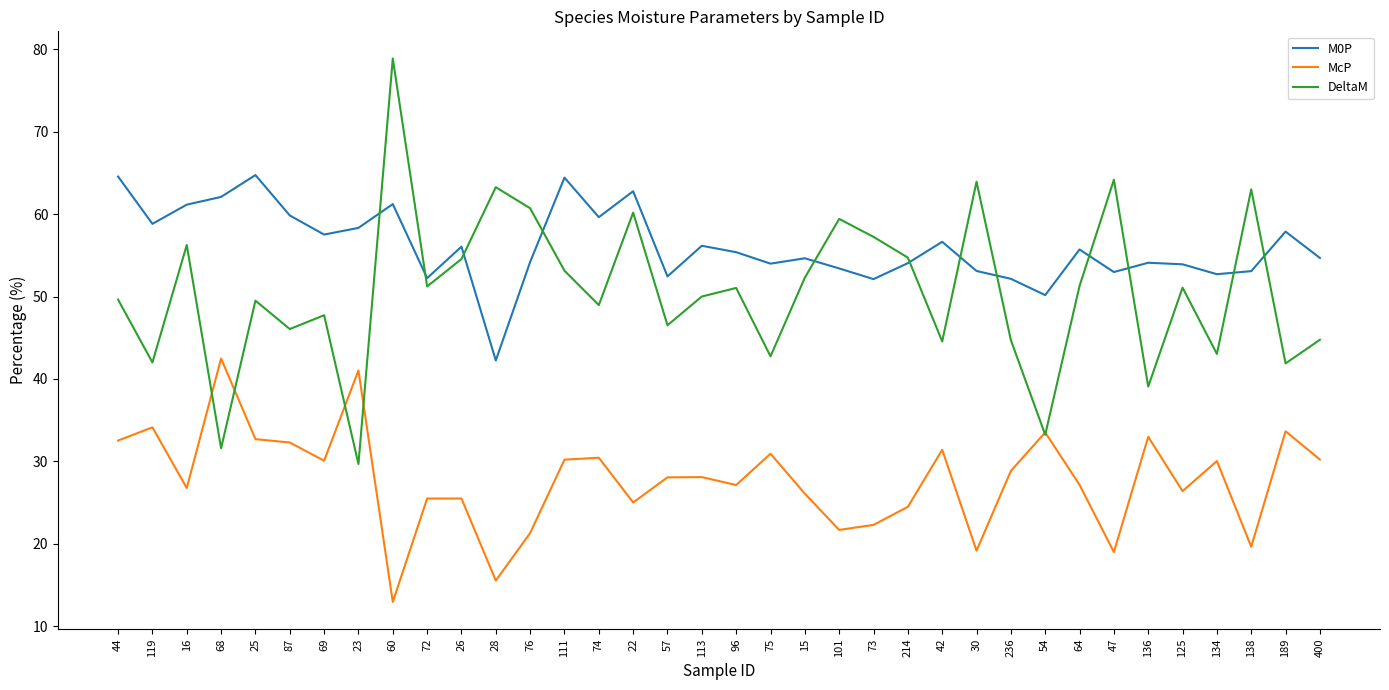

List the series in order of their peak value, highest first.

DeltaM, M0P, McP